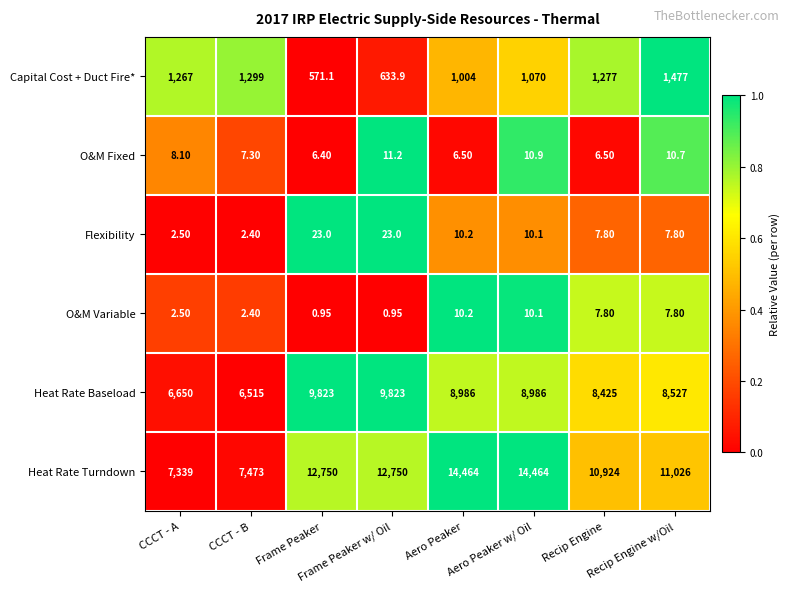

Rank the series by their maximum value, from highest to lowest.

Heat Rate Turndown, Heat Rate Baseload, Capital Cost + Duct Fire*, Flexibility, O&M Fixed, O&M Variable